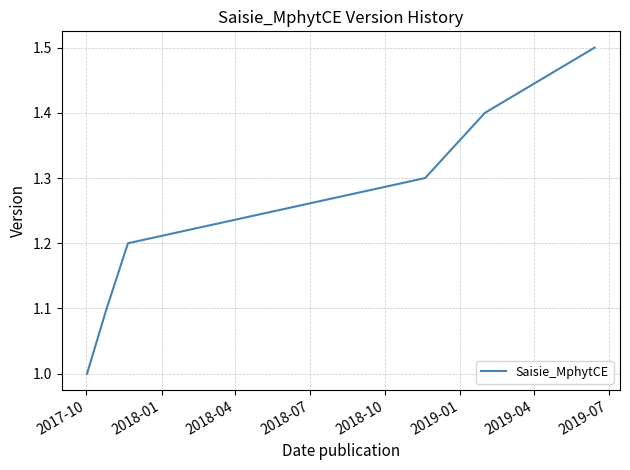

What is the difference between the second highest and minimum values?

0.4